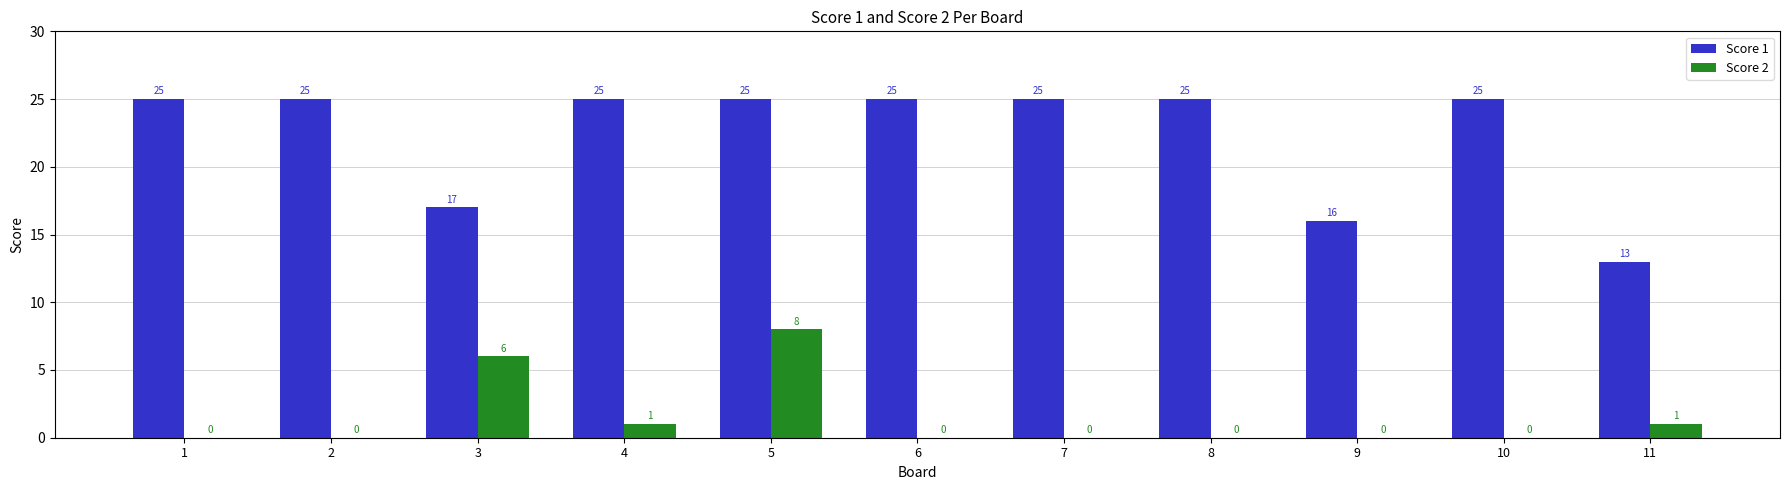

What is the sum of the Score 2 values at 3 and 5?

14